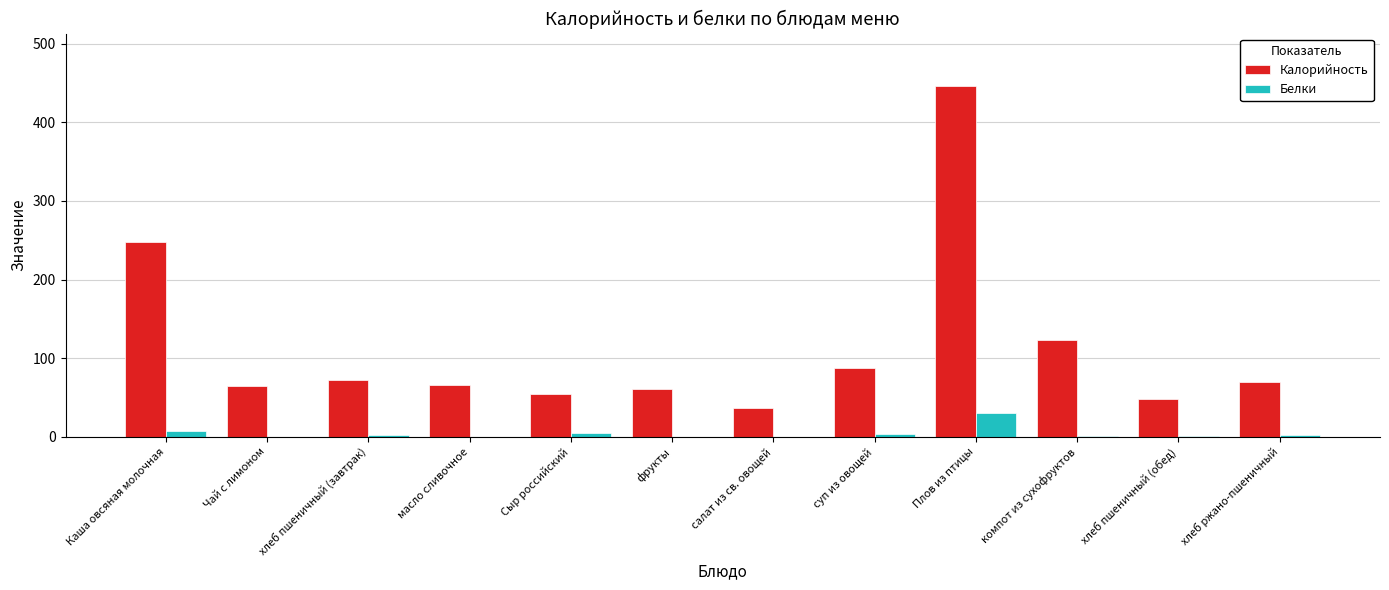

Count the number of categories in the chart.

12